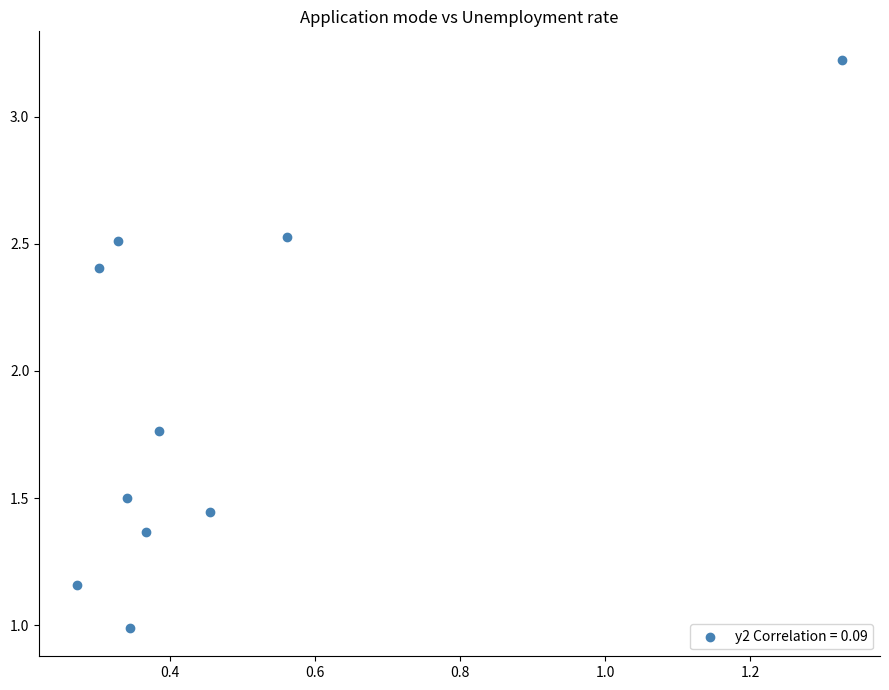

What is the average X value?

0.5